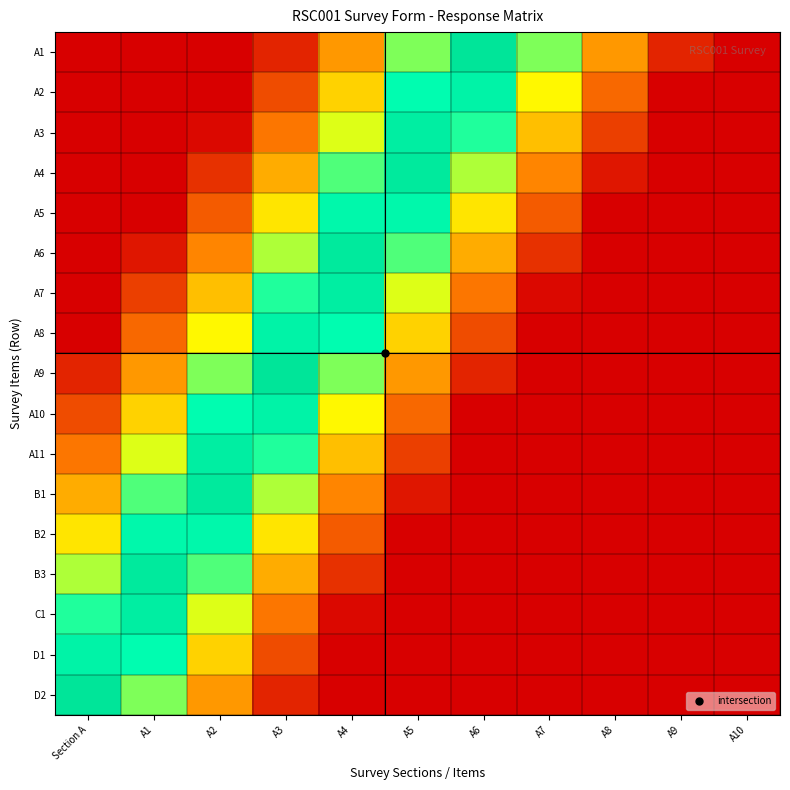

Reading left to right, transcribe all the data shown in this chart.

A1: Section A=0.0	A1=0.0	A2=0.0	A3=0.1	A4=0.4	A5=0.7	A6=1.0	A7=0.7	A8=0.4	A9=0.1	A10=0.0
A2: Section A=0.0	A1=0.0	A2=0.0	A3=0.2	A4=0.5	A5=0.8	A6=0.9	A7=0.6	A8=0.3	A9=0.0	A10=0.0
A3: Section A=0.0	A1=0.0	A2=0.0	A3=0.3	A4=0.6	A5=0.9	A6=0.8	A7=0.5	A8=0.2	A9=0.0	A10=0.0
A4: Section A=0.0	A1=0.0	A2=0.1	A3=0.4	A4=0.7	A5=1.0	A6=0.7	A7=0.4	A8=0.1	A9=0.0	A10=0.0
A5: Section A=0.0	A1=0.0	A2=0.3	A3=0.6	A4=0.9	A5=0.8	A6=0.5	A7=0.2	A8=0.0	A9=0.0	A10=0.0
A6: Section A=0.0	A1=0.1	A2=0.4	A3=0.7	A4=1.0	A5=0.7	A6=0.4	A7=0.1	A8=0.0	A9=0.0	A10=0.0
A7: Section A=0.0	A1=0.2	A2=0.5	A3=0.8	A4=0.9	A5=0.6	A6=0.3	A7=0.0	A8=0.0	A9=0.0	A10=0.0
A8: Section A=0.0	A1=0.3	A2=0.6	A3=0.9	A4=0.8	A5=0.5	A6=0.2	A7=0.0	A8=0.0	A9=0.0	A10=0.0
A9: Section A=0.1	A1=0.4	A2=0.7	A3=1.0	A4=0.7	A5=0.4	A6=0.1	A7=0.0	A8=0.0	A9=0.0	A10=0.0
A10: Section A=0.2	A1=0.5	A2=0.8	A3=0.9	A4=0.6	A5=0.3	A6=0.0	A7=0.0	A8=0.0	A9=0.0	A10=0.0
A11: Section A=0.3	A1=0.6	A2=0.9	A3=0.8	A4=0.5	A5=0.2	A6=0.0	A7=0.0	A8=0.0	A9=0.0	A10=0.0
B1: Section A=0.4	A1=0.7	A2=1.0	A3=0.7	A4=0.4	A5=0.1	A6=0.0	A7=0.0	A8=0.0	A9=0.0	A10=0.0
B2: Section A=0.6	A1=0.9	A2=0.8	A3=0.6	A4=0.2	A5=0.0	A6=0.0	A7=0.0	A8=0.0	A9=0.0	A10=0.0
B3: Section A=0.7	A1=1.0	A2=0.7	A3=0.4	A4=0.1	A5=0.0	A6=0.0	A7=0.0	A8=0.0	A9=0.0	A10=0.0
C1: Section A=0.8	A1=0.9	A2=0.6	A3=0.3	A4=0.0	A5=0.0	A6=0.0	A7=0.0	A8=0.0	A9=0.0	A10=0.0
D1: Section A=0.9	A1=0.8	A2=0.5	A3=0.2	A4=0.0	A5=0.0	A6=0.0	A7=0.0	A8=0.0	A9=0.0	A10=0.0
D2: Section A=1.0	A1=0.7	A2=0.4	A3=0.1	A4=0.0	A5=0.0	A6=0.0	A7=0.0	A8=0.0	A9=0.0	A10=0.0